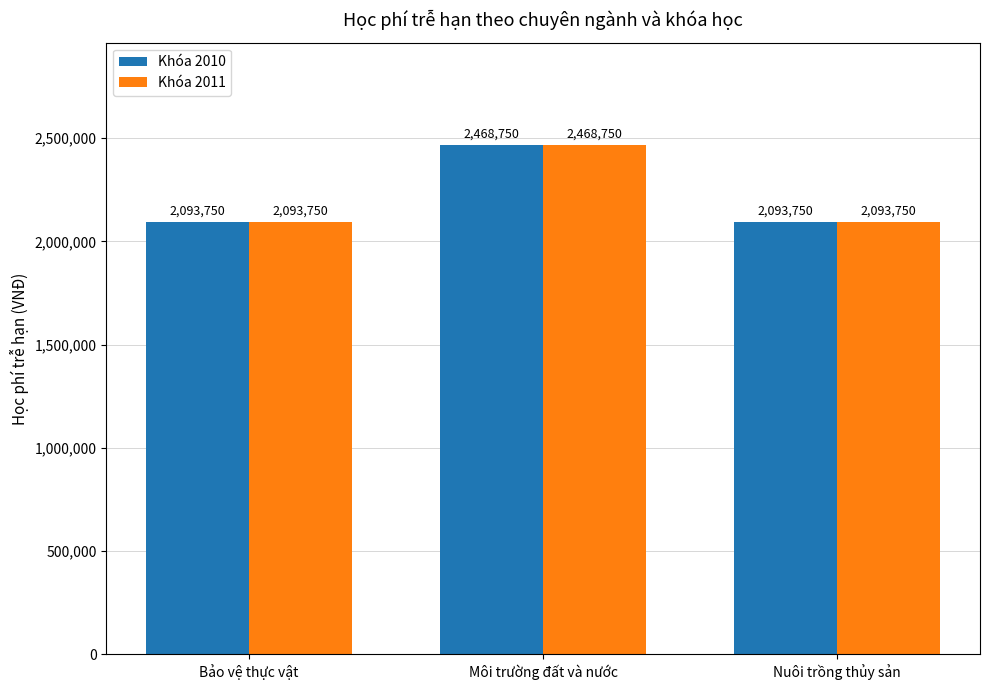

What is the difference between the maximum and second lowest values in the Khóa 2011 series?

375000